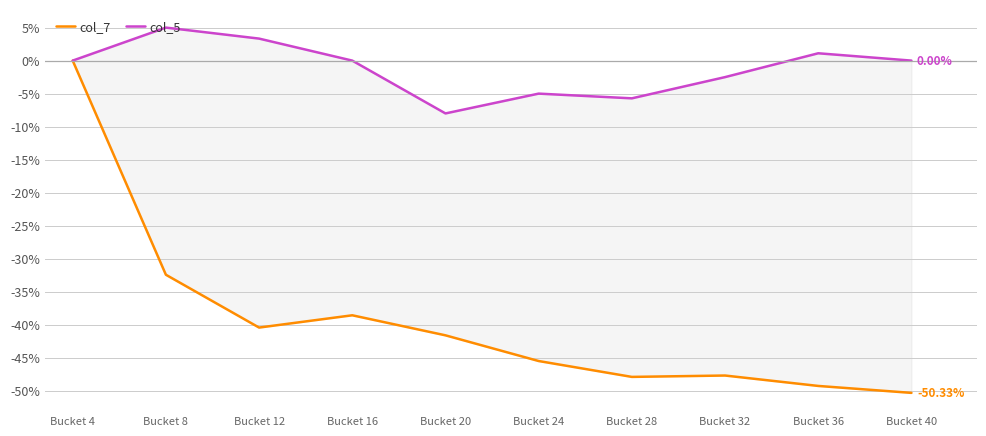

What is the total value across all series at Bucket 32?

-50.2